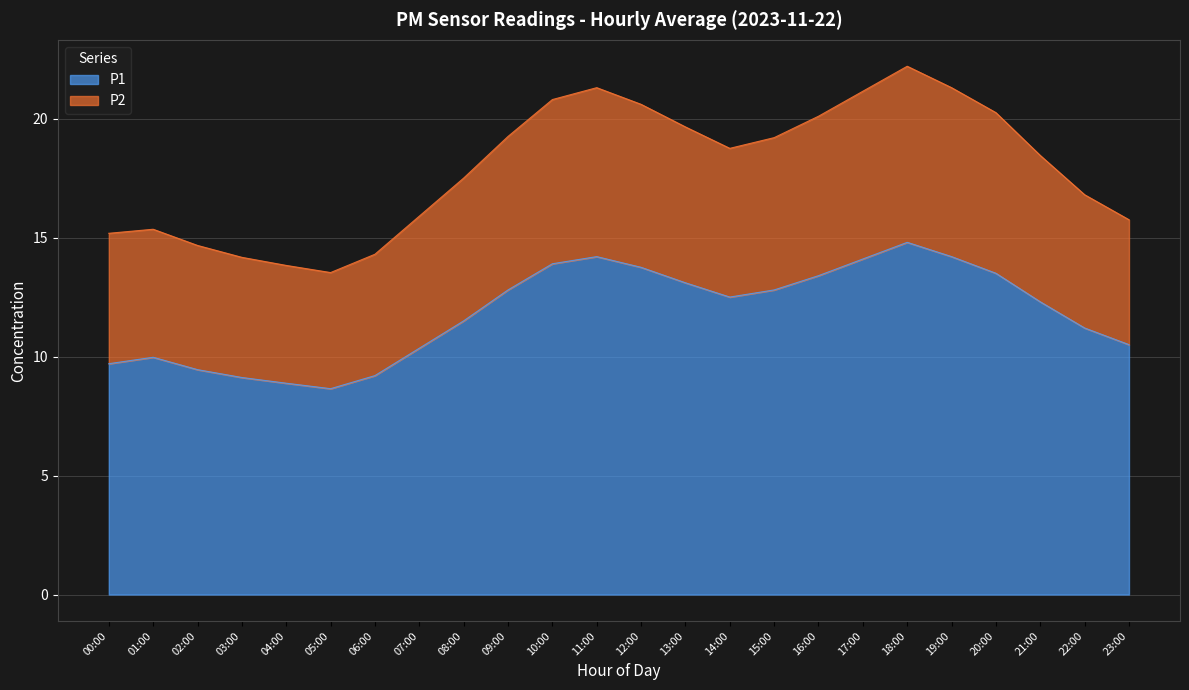

At which label does P2 first exceed 18?

09:00